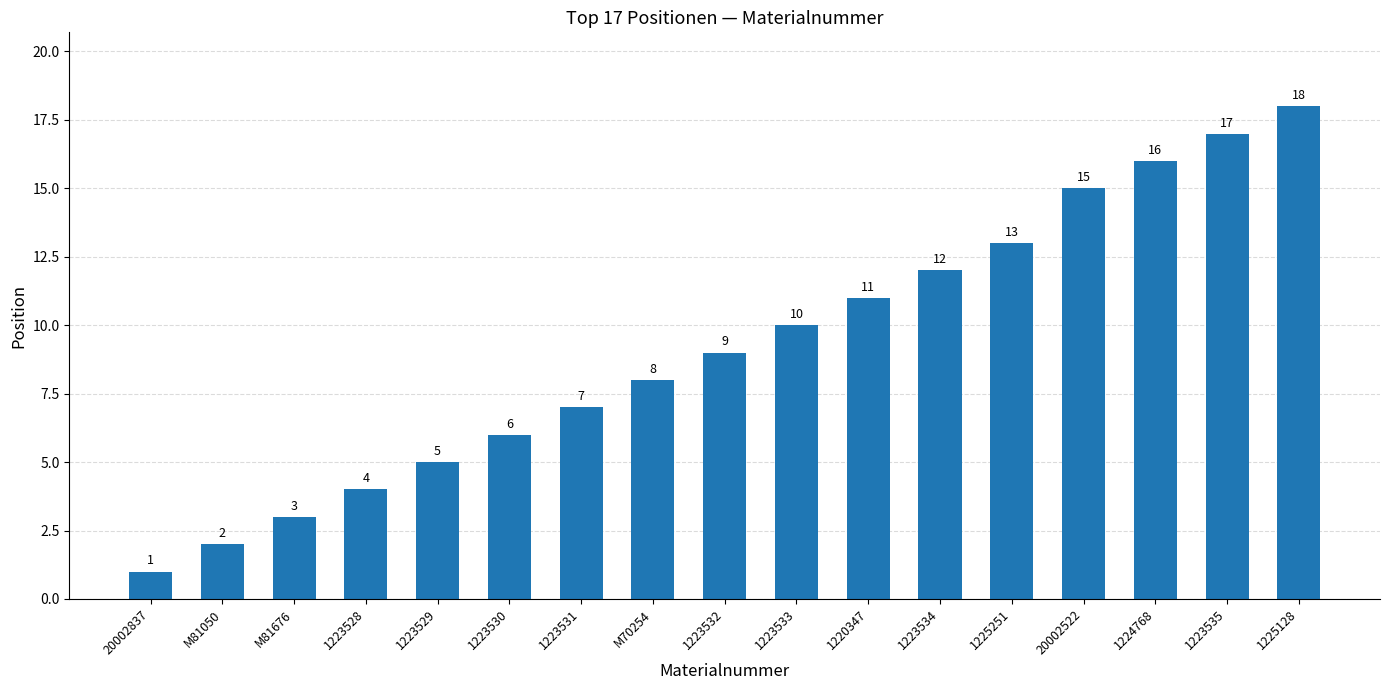

What is the greatest value displayed?

18